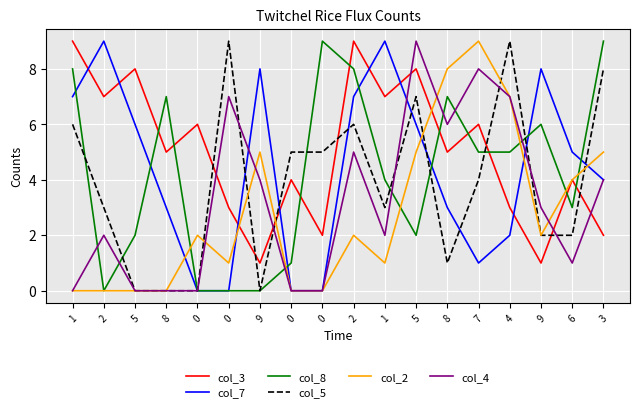

What is the spread (max minus min) of values at 6?

4